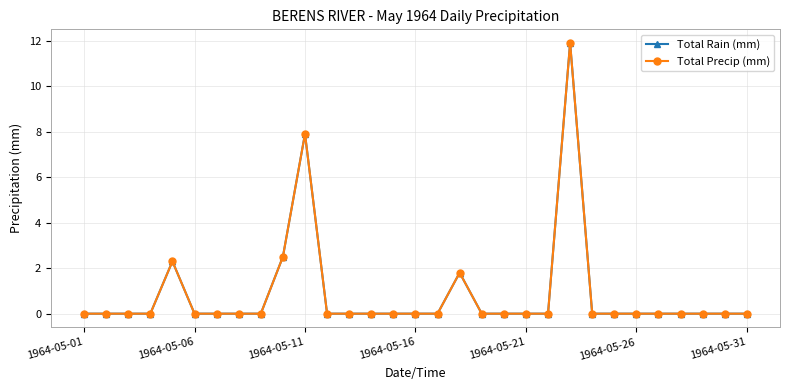

Does the chart have visible grid lines?

Yes